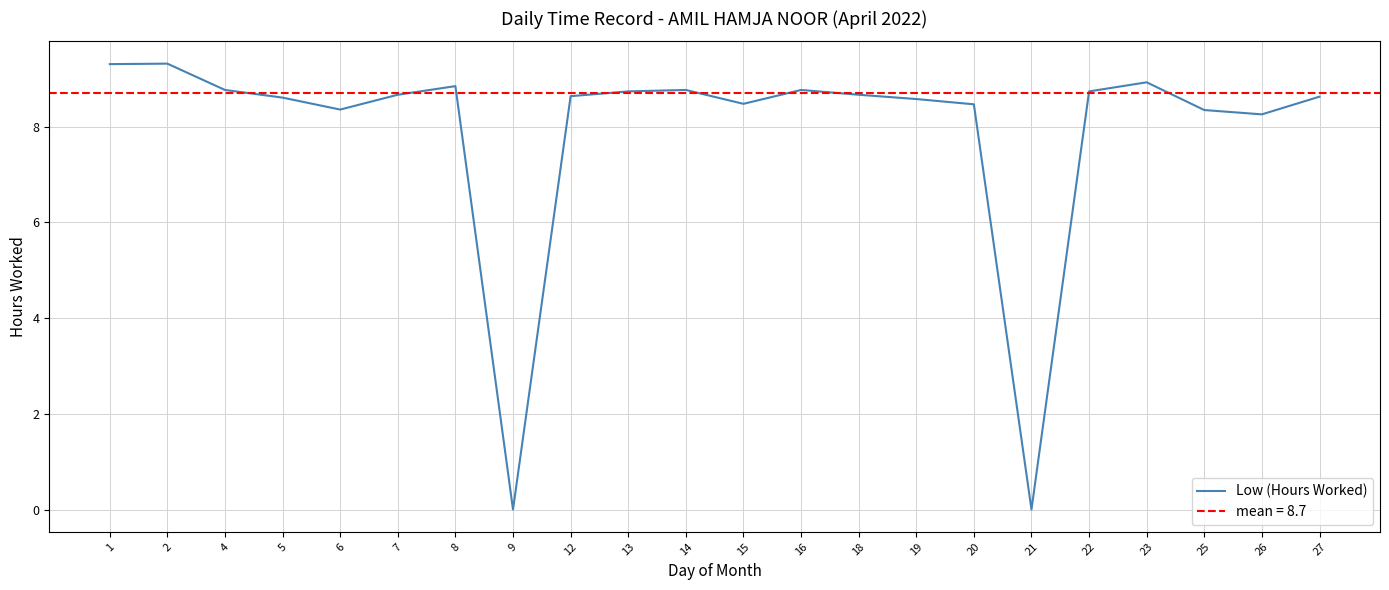

How many interior local valleys (lower than both neighbors) does the data have?

5